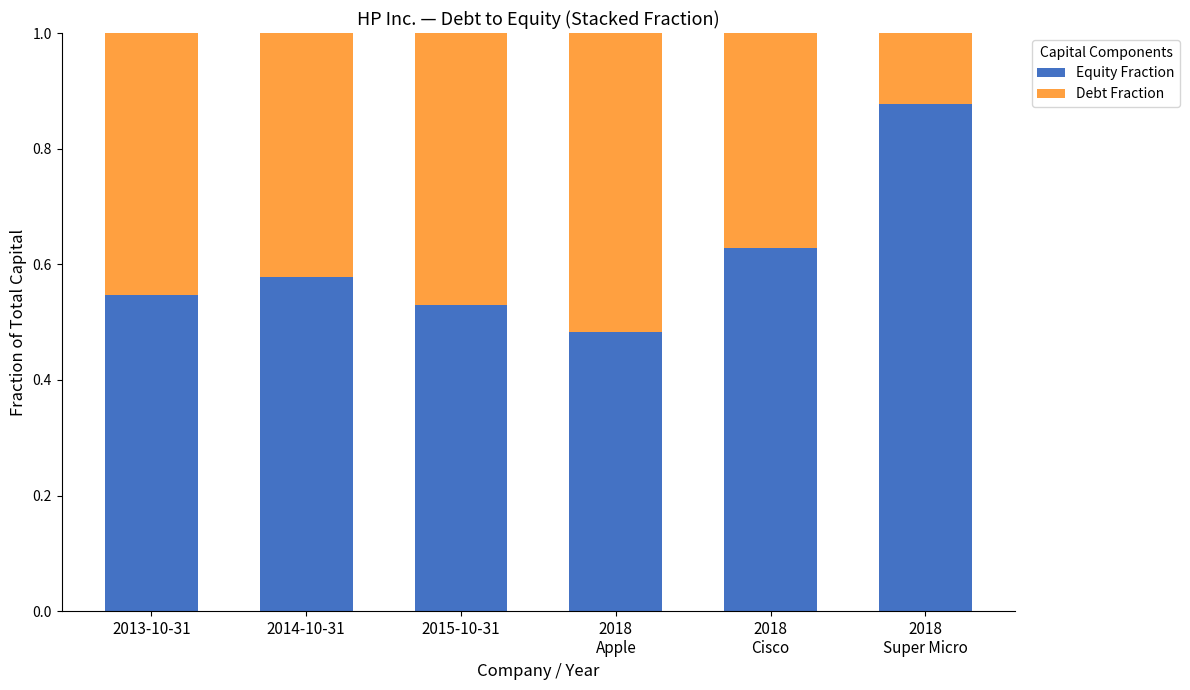

How many Equity Fraction values are between 0 and 1?

6